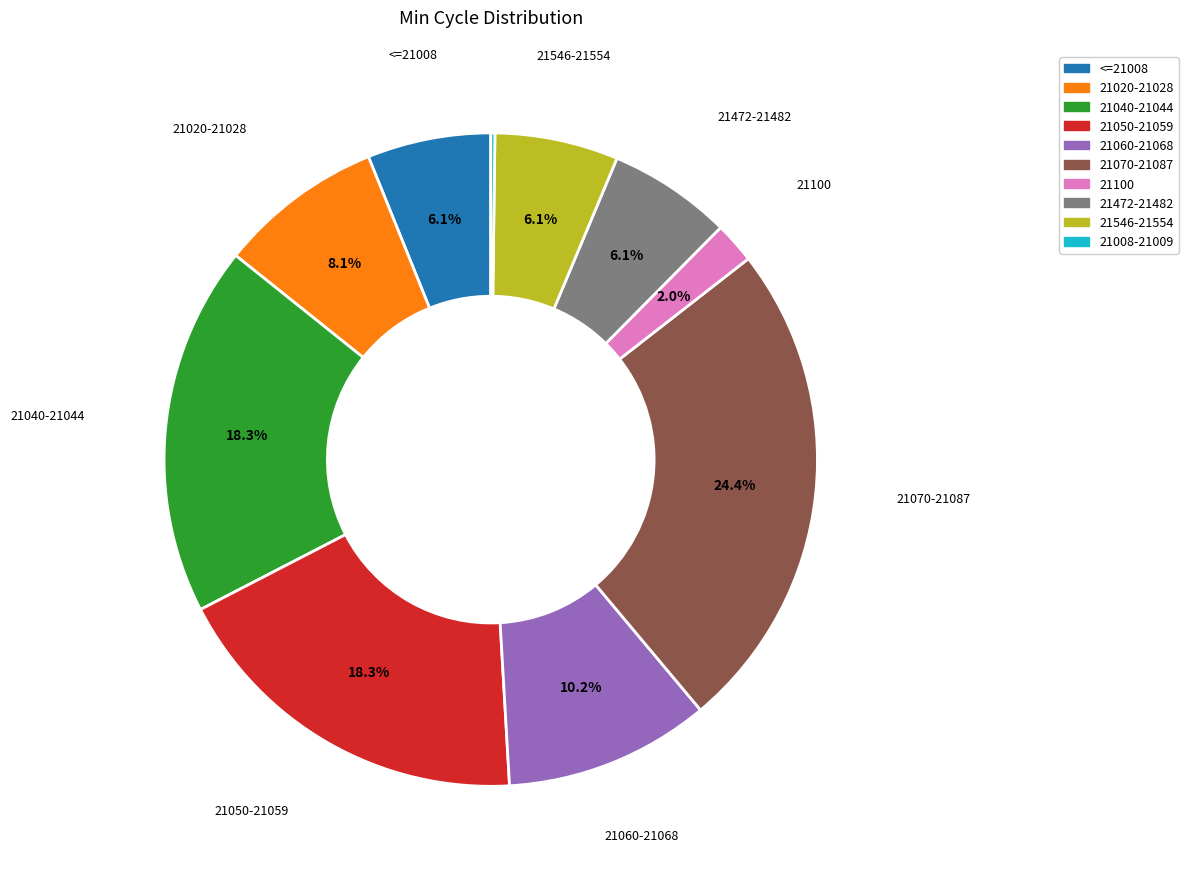

Is there any slice that represents more than half of the pie?

No